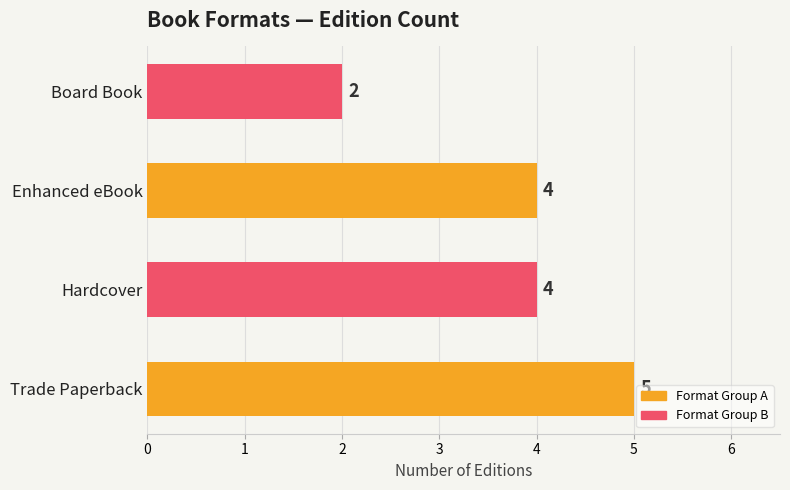

Does the chart contain stacked bars?

No